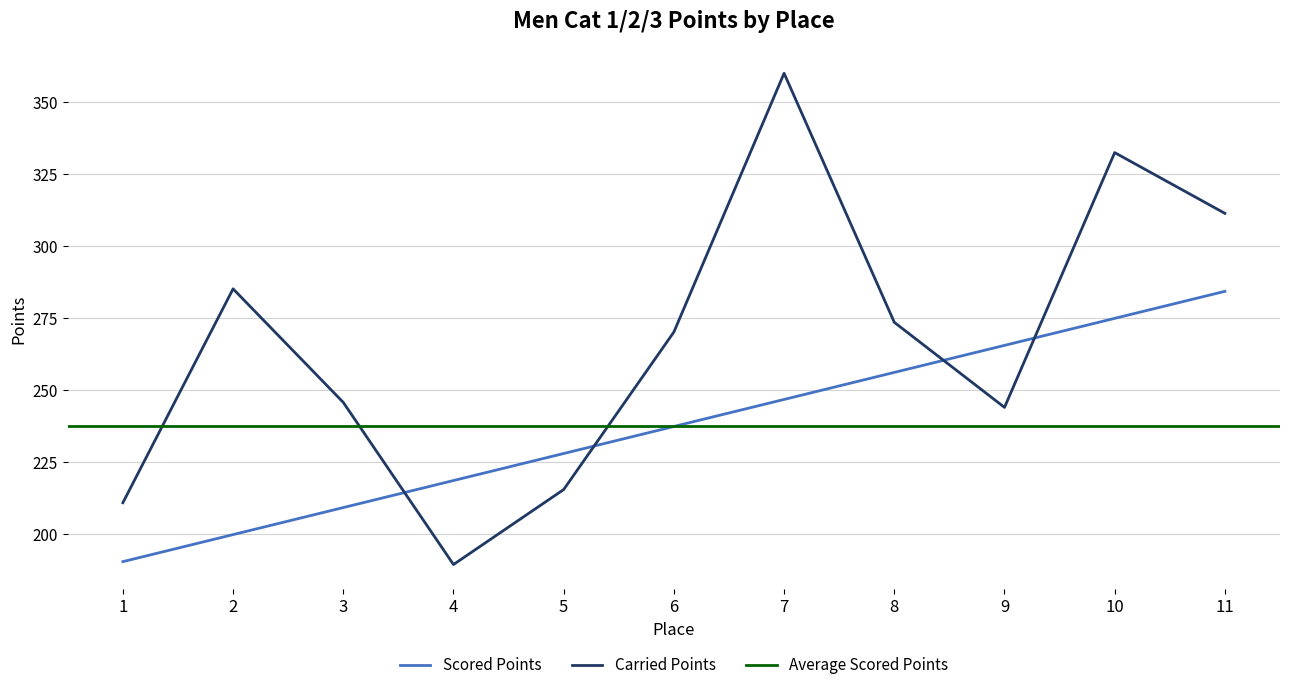

What is the sum of all Carried Points values?

2938.4